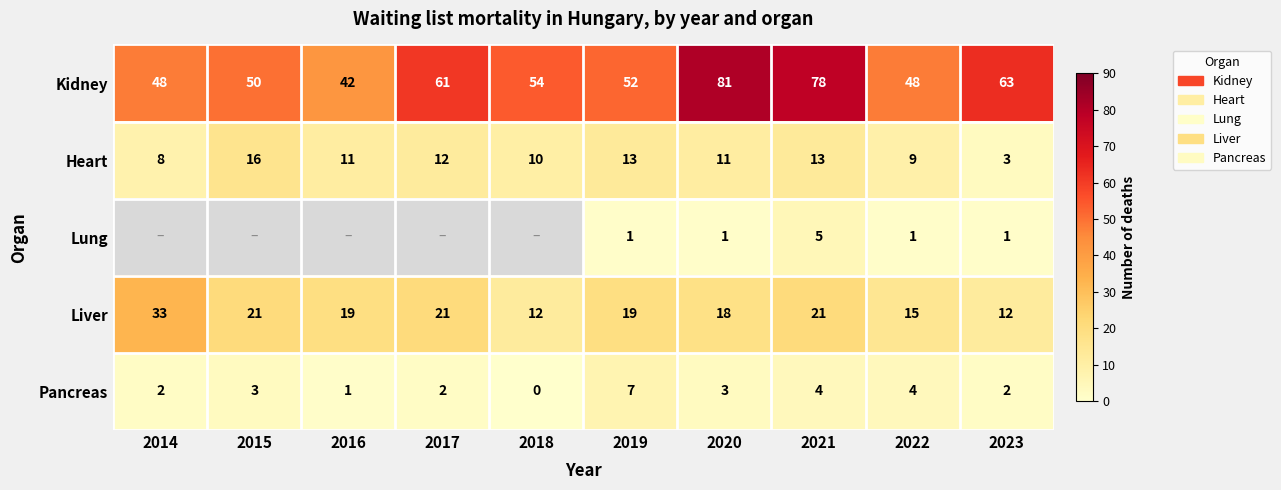

What is the greatest value displayed?

81.0